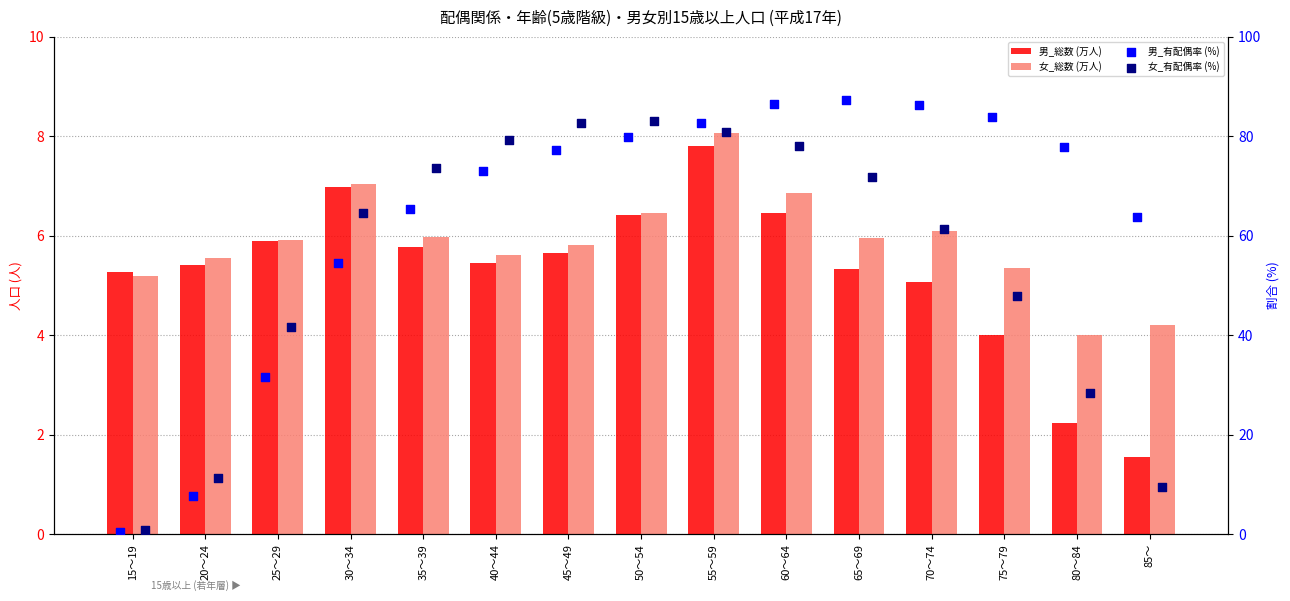

At which category is the sum across all series the highest?

55～59